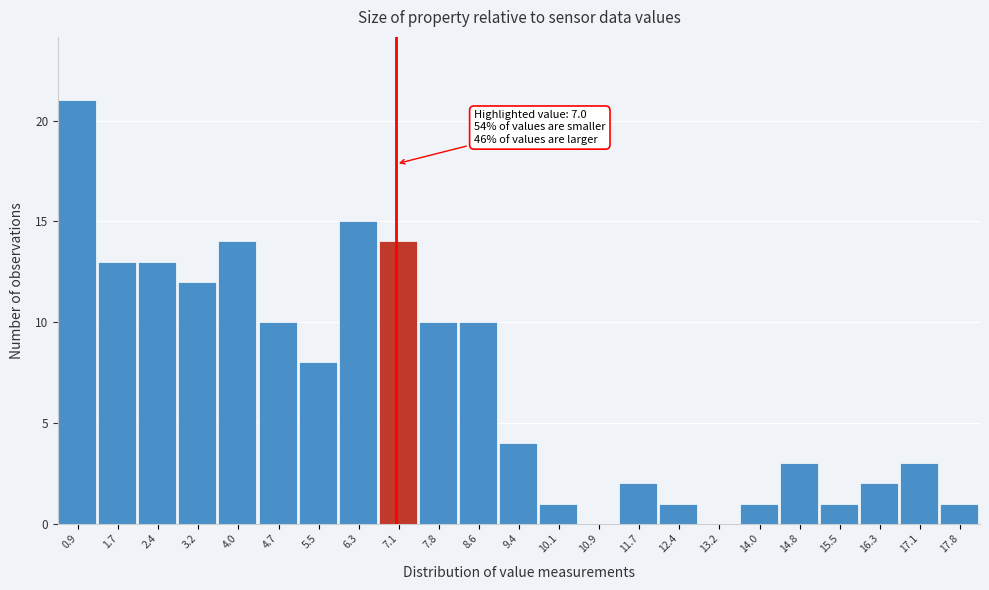

Which range on the x-axis has the tallest bar?

0.5 to 1.3